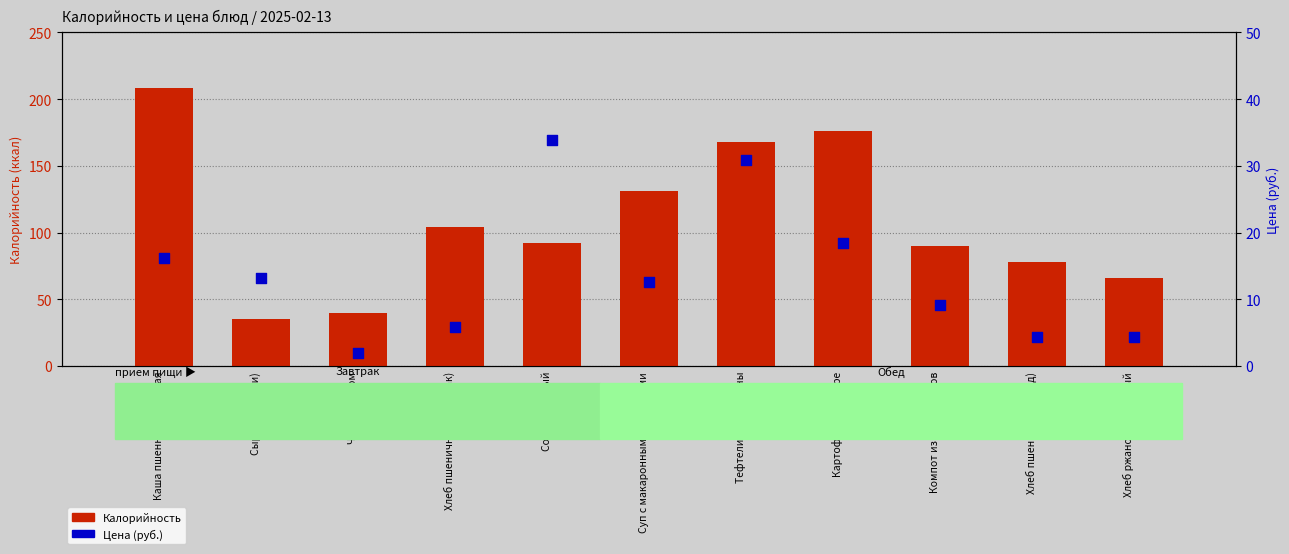

What is the total value across all series at Компот из сухофруктов?

99.0